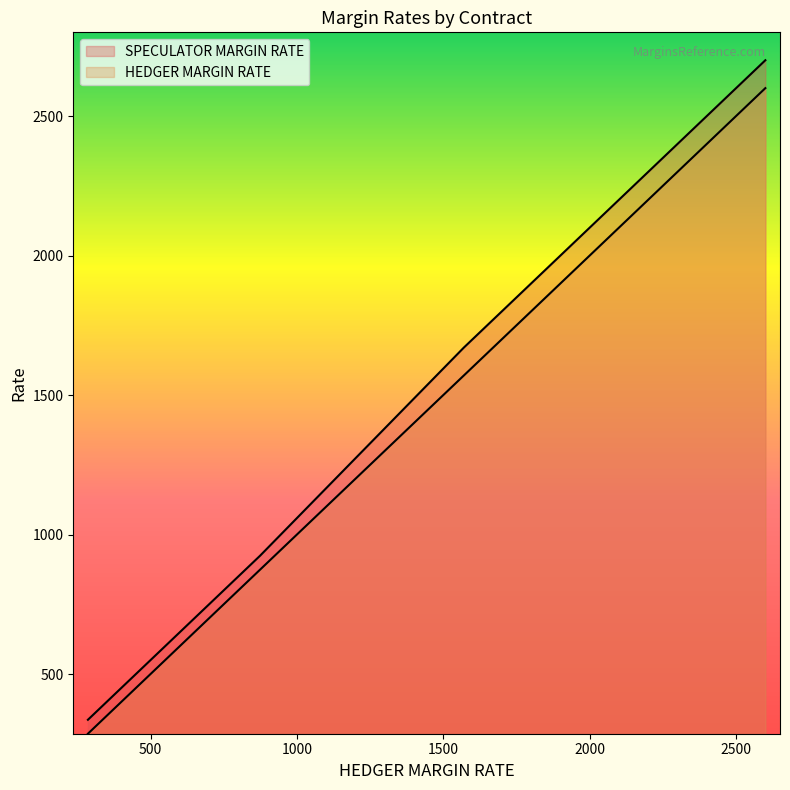

Which series has the largest total across all categories?

SPECULATOR MARGIN RATE